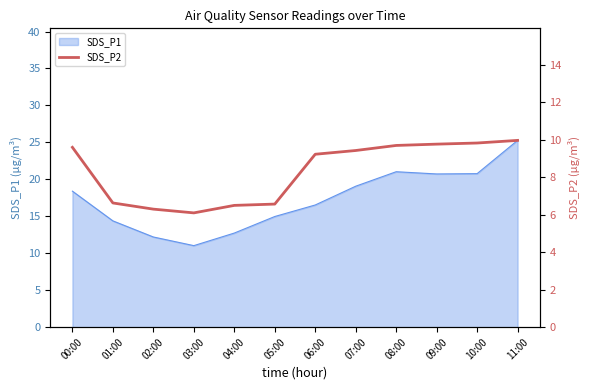

What is the label of the 5th point from the left?

04:00